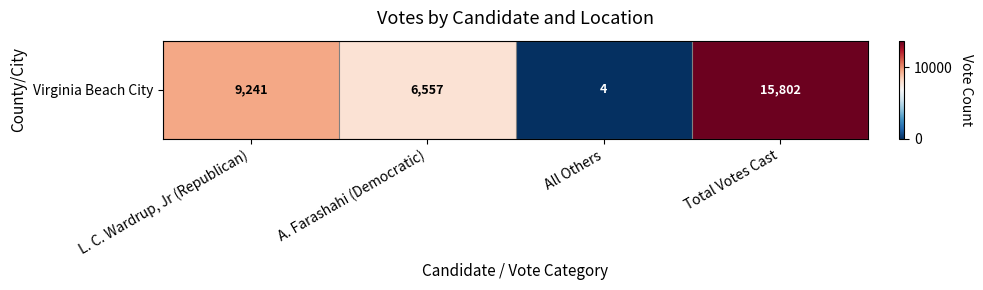

What is the sum of the values at L. C. Wardrup, Jr (Republican) and Total Votes Cast?

25043